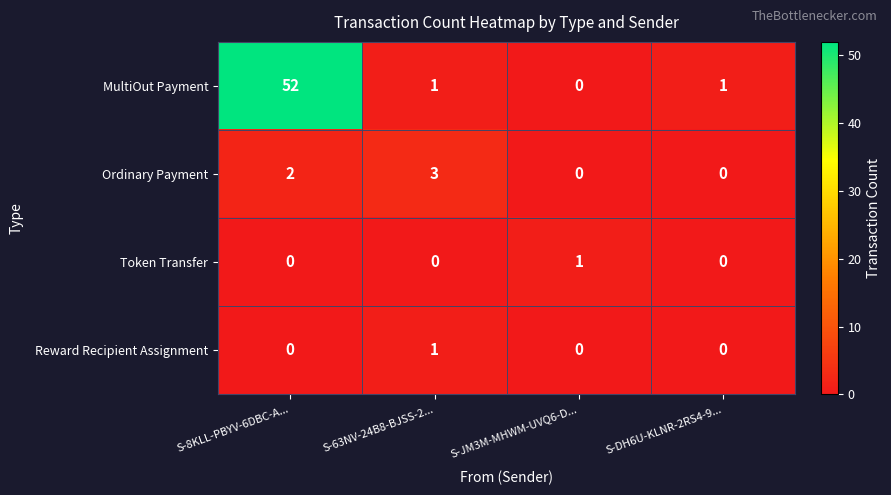

What is the spread (max minus min) of values at S-63NV-24B8-BJSS-2...?

3